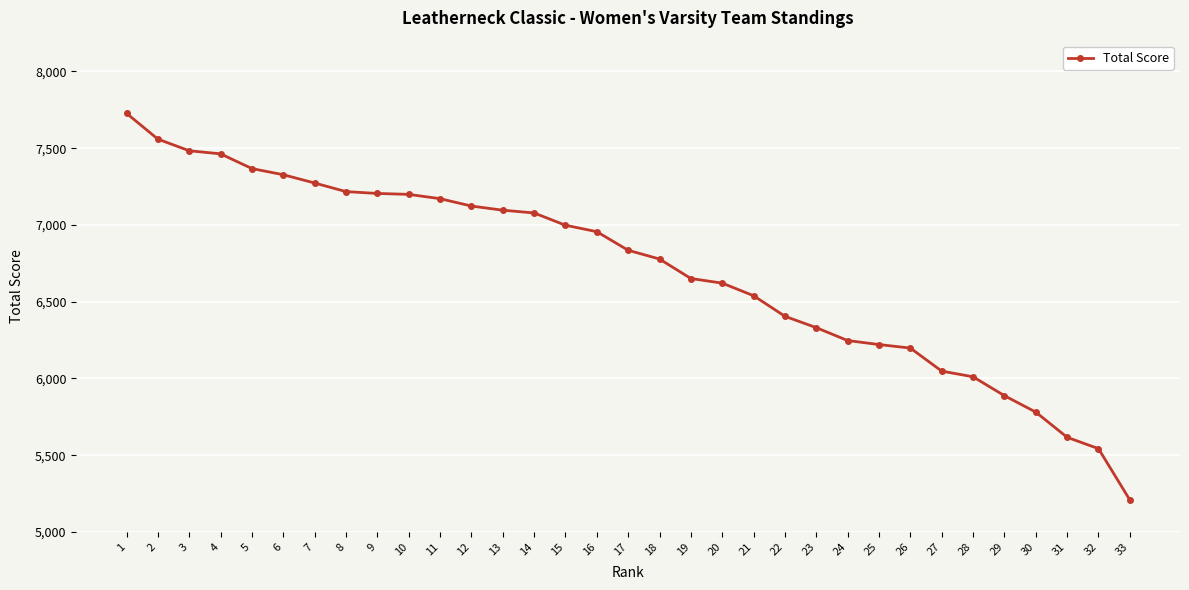

What is the greatest value displayed?

7727